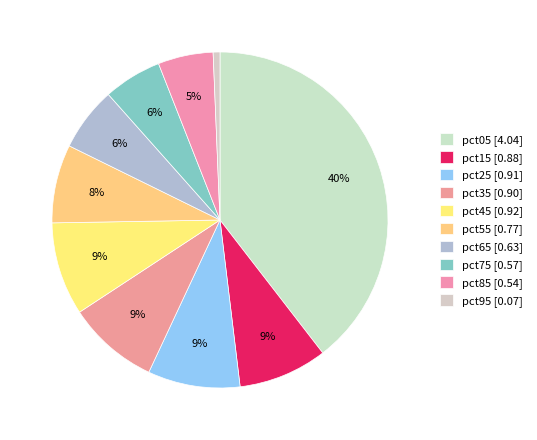

Which slice is the smallest?

pct95